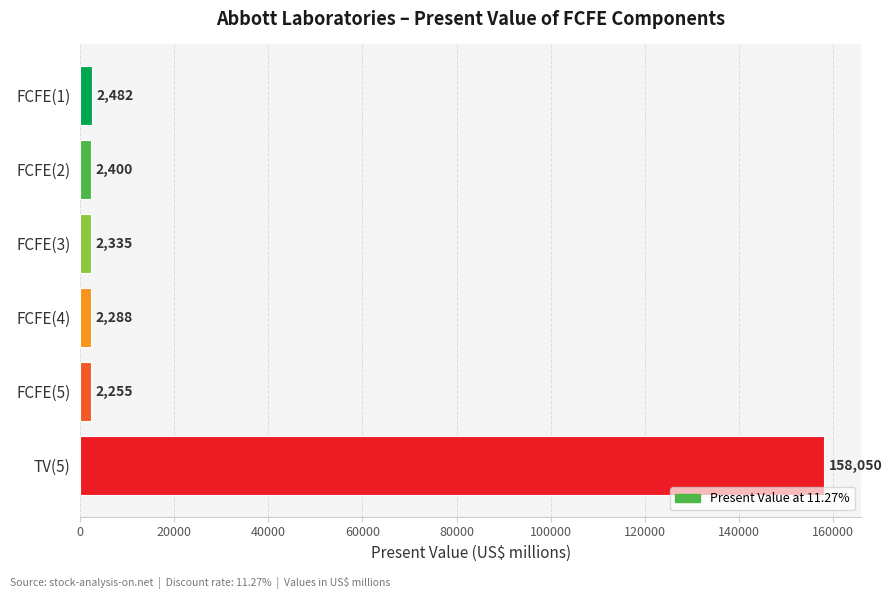

Reading top to bottom, extract all data points from this chart.

2482	2400	2335	2288	2255	158050